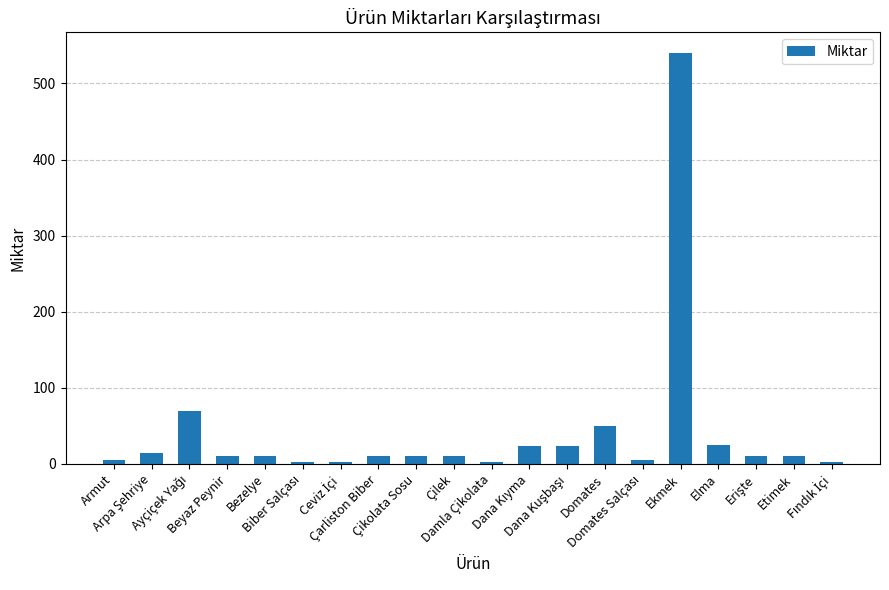

What is the smallest value displayed?

2